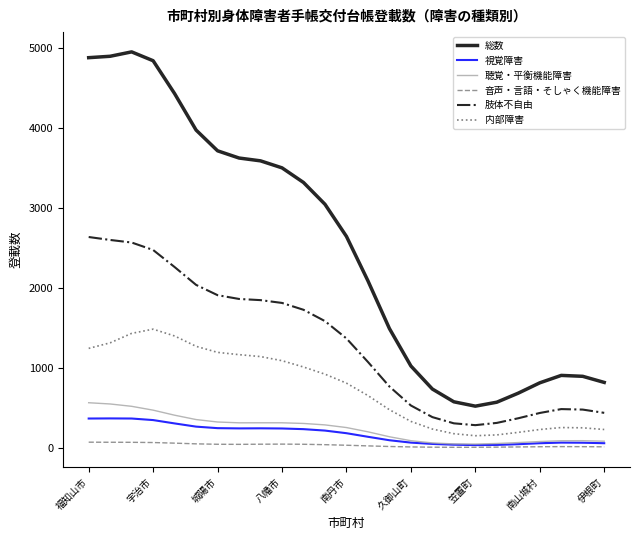

Which series has the widest spread of values?

総数